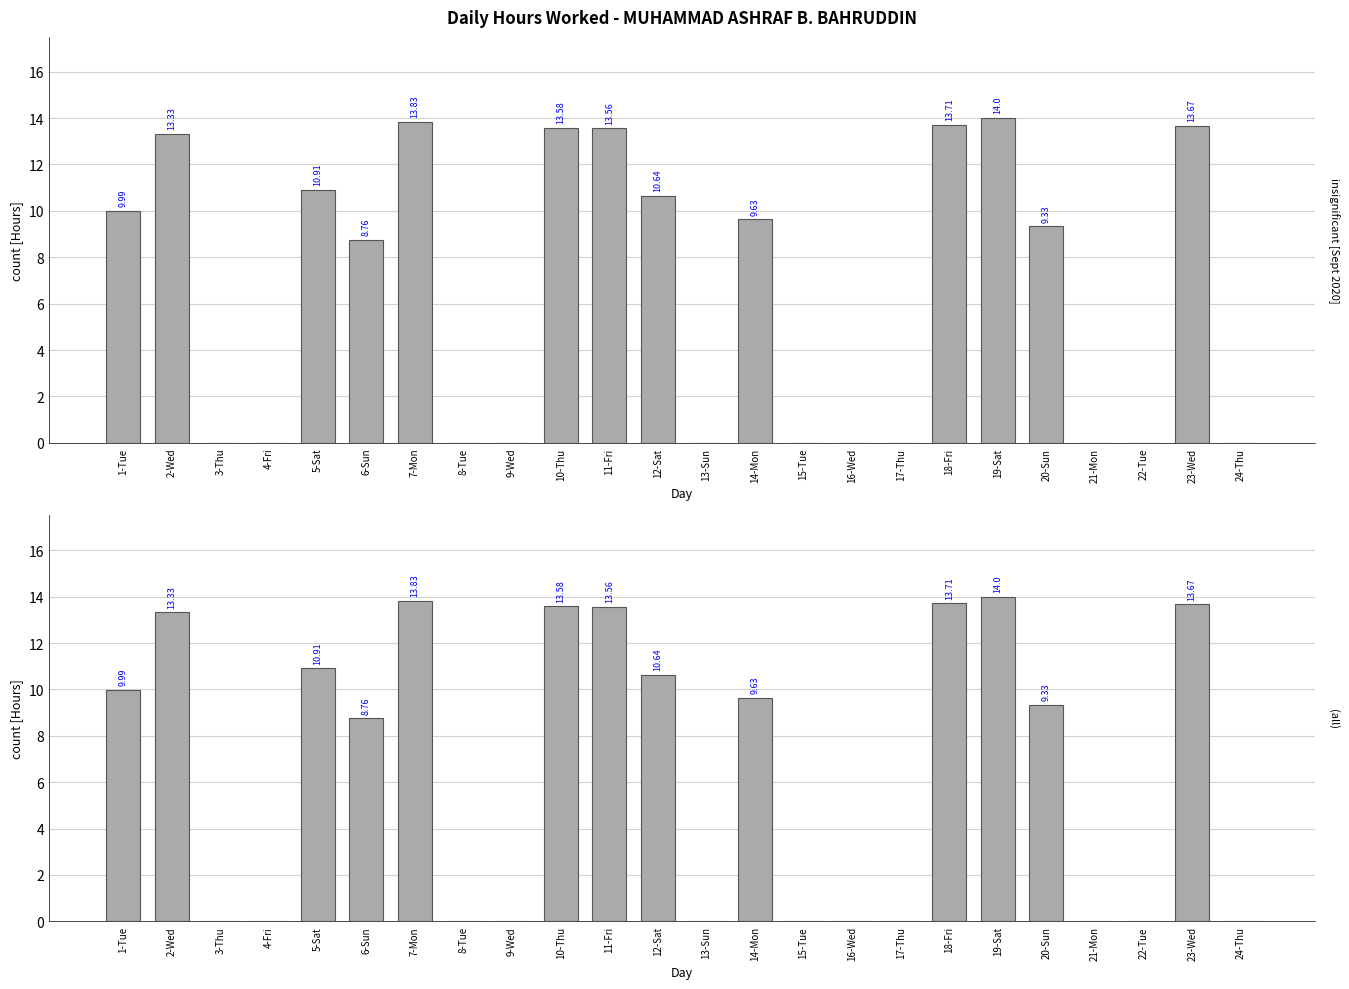

What is the label of the 17th bar from the left?

17-Thu